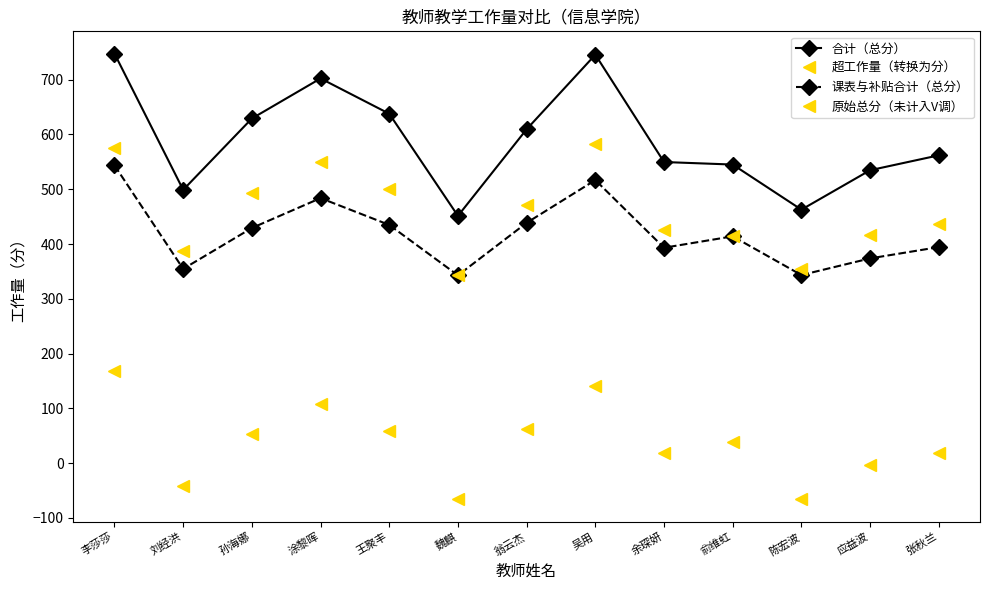

Is this an area chart (filled region under the line)?

No